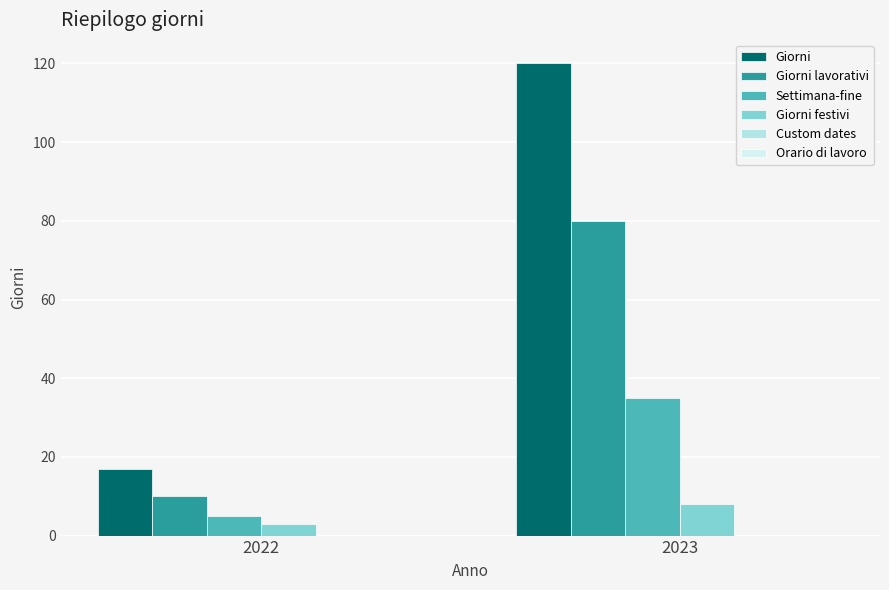

What is the total value across all series at 2023?

243